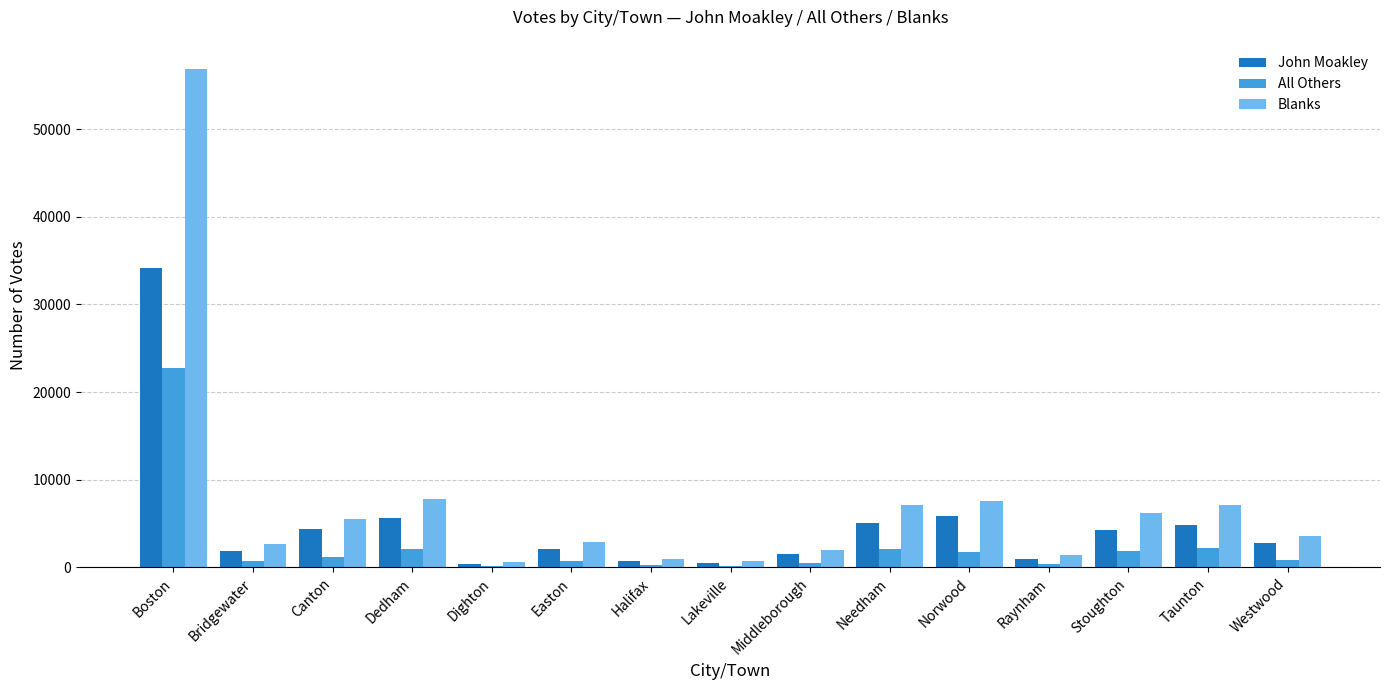

What is the sum of all Blanks values?

113081